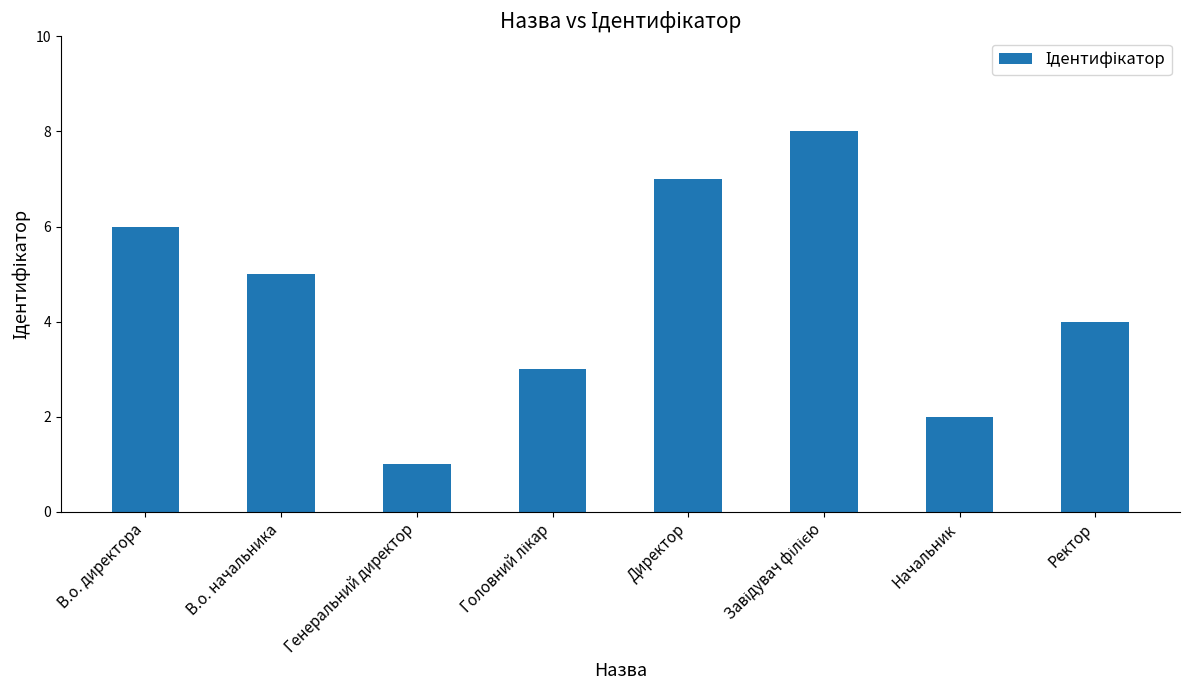

Is it true that the value at В.о. начальника is 3?

False